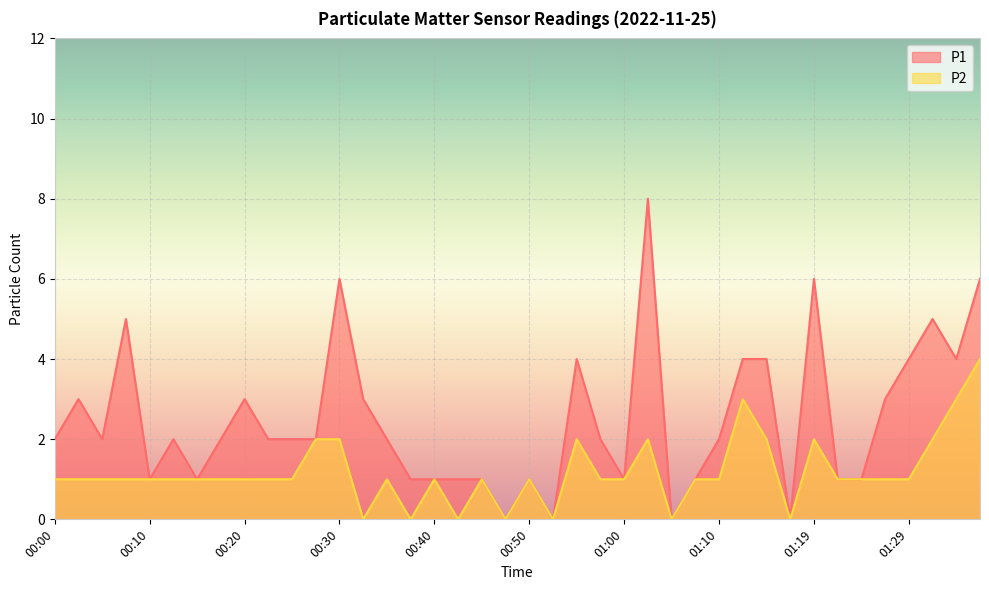

How many positive values does the P2 series have?

33